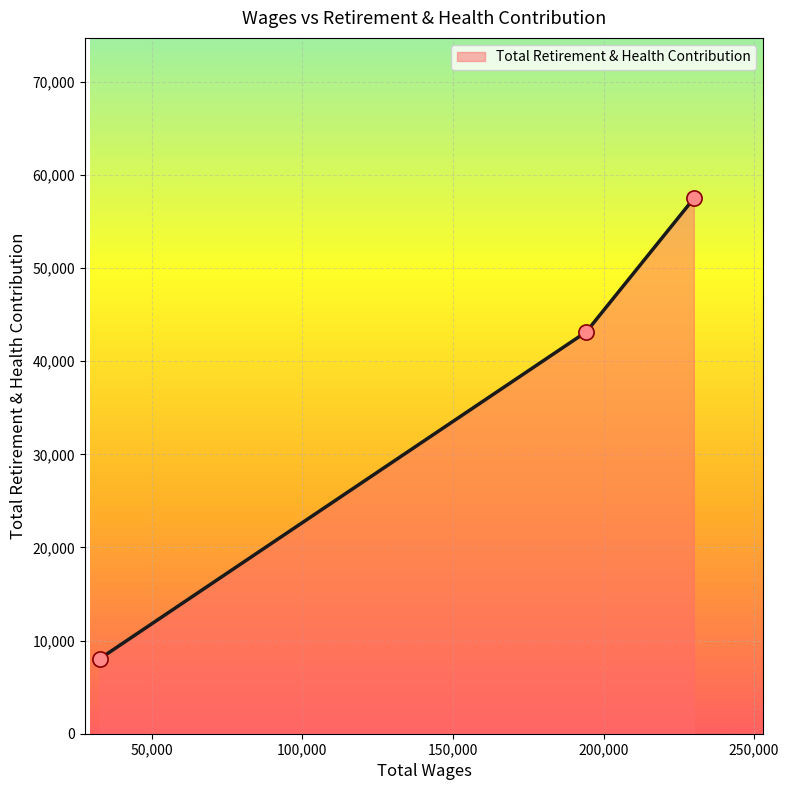

What is the difference between the maximum and minimum values?

49430